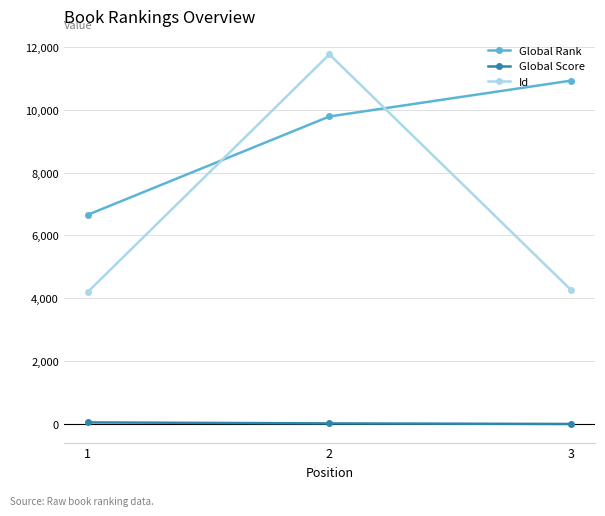

List the series in order of their overall mean, highest first.

Global Rank, Id, Global Score